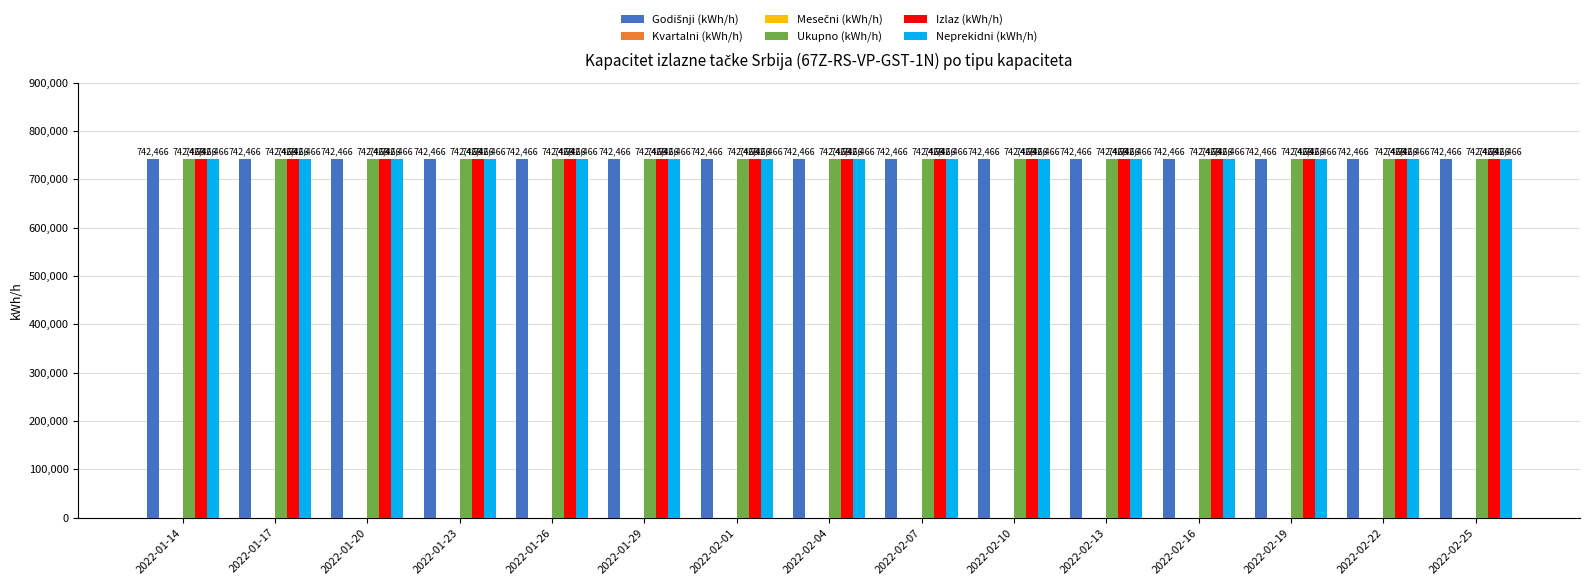

Rank the series by their maximum value, from lowest to highest.

Kvartalni (kWh/h), Mesečni (kWh/h), Godišnji (kWh/h), Ukupno (kWh/h), Izlaz (kWh/h), Neprekidni (kWh/h)